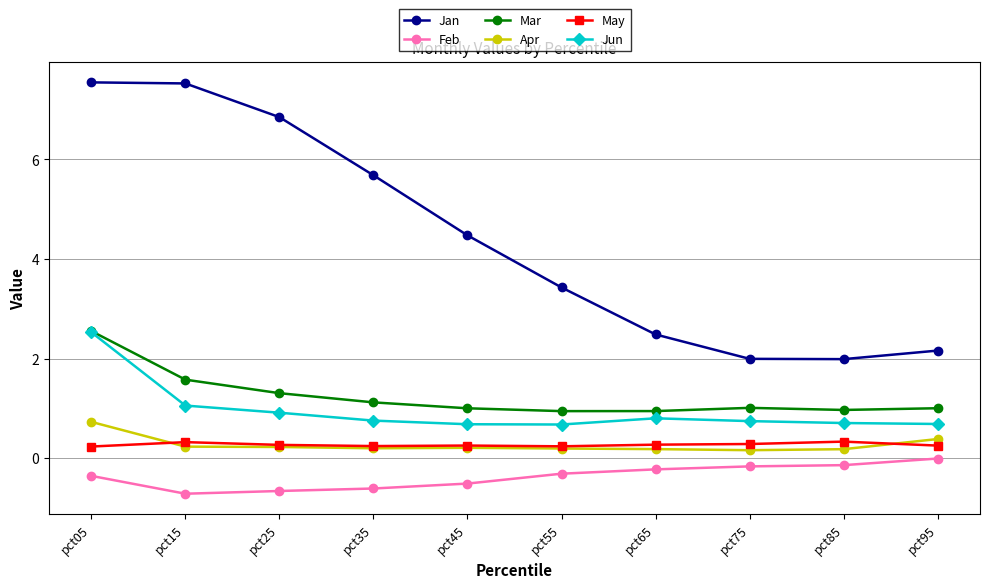

What is the difference between the highest and lowest values at pct85?

2.1